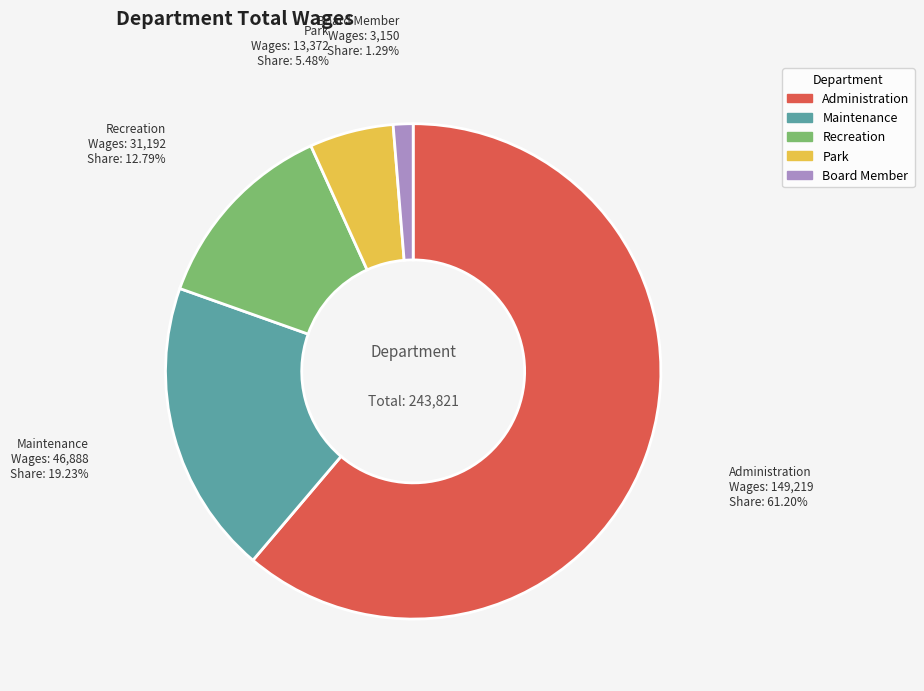

Between Board Member and Park, which is larger?

Park